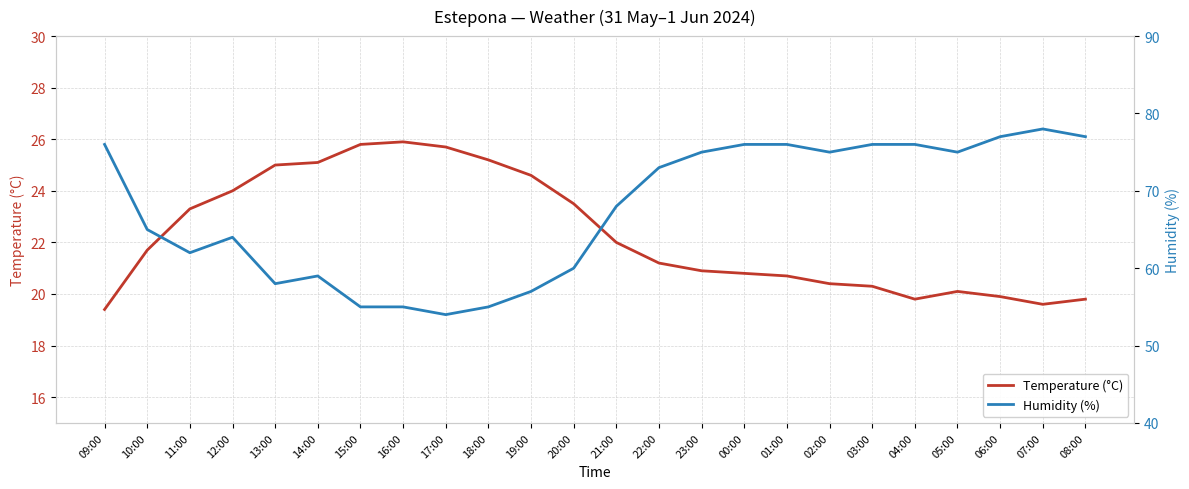

Is the value of Humidity (%) at 23:00 greater than the value of Temperature (°C) at 09:00?

Yes